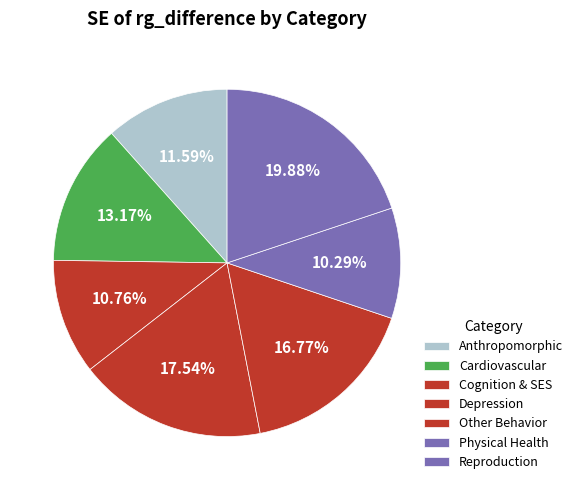

How many slices are in this pie chart?

7